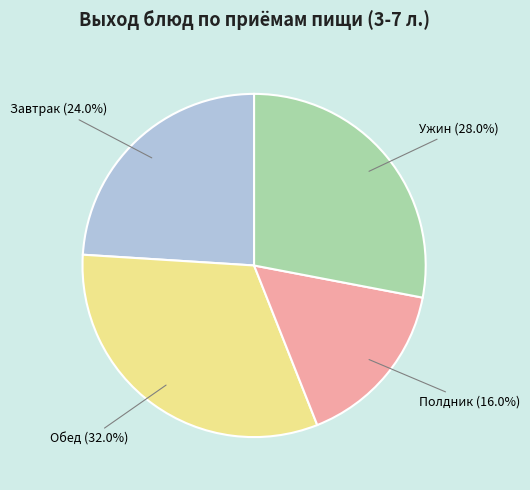

What is the total percentage of Полдник and Завтрак?

40.0%